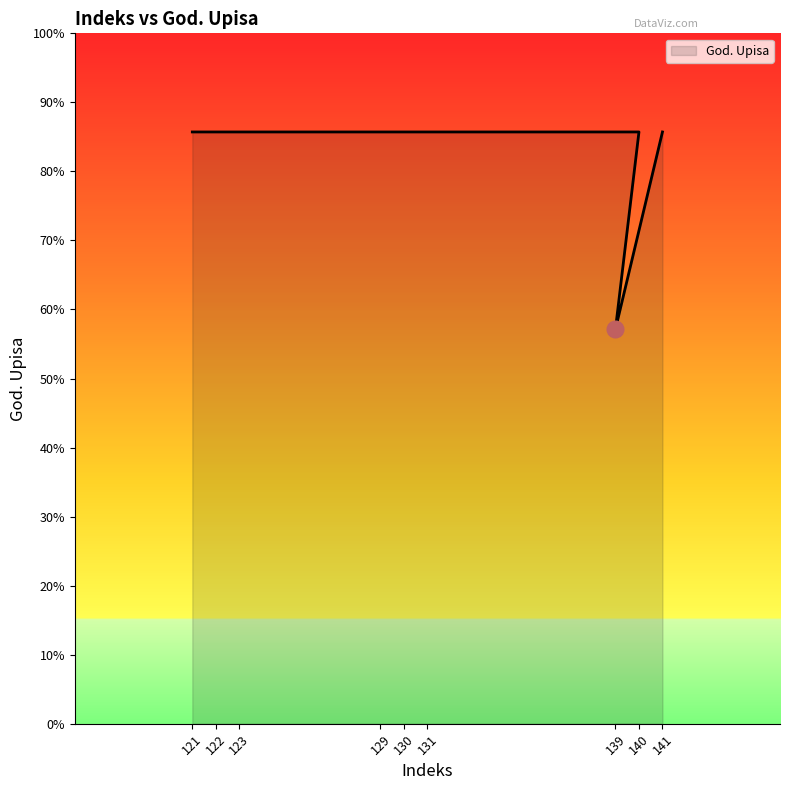

List the labels in order of value, largest first.

121, 122, 123, 129, 130, 131, 140, 141, 139